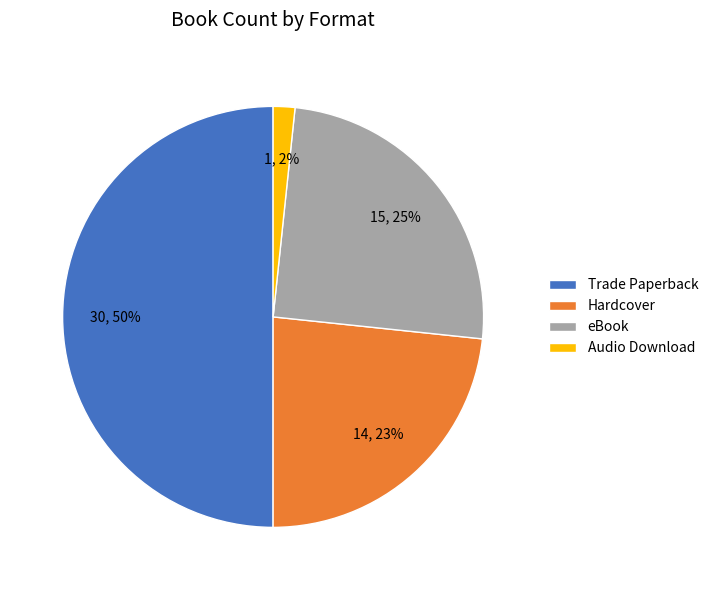

Is the sum of Audio Download and eBook greater than half?

No